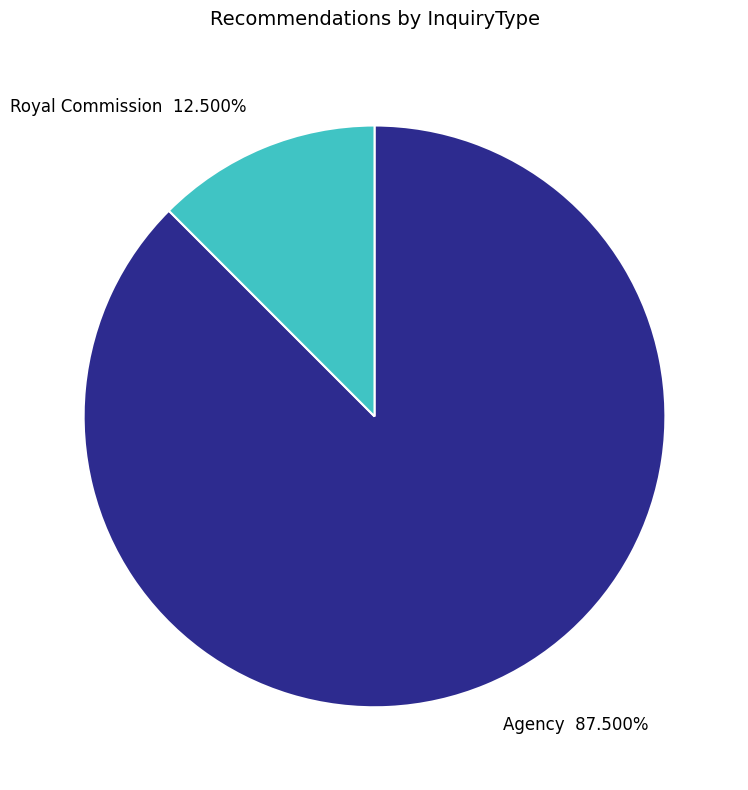

Approximately how many times larger is the value at Agency 87.500% compared to Royal Commission 12.500%?

7.0